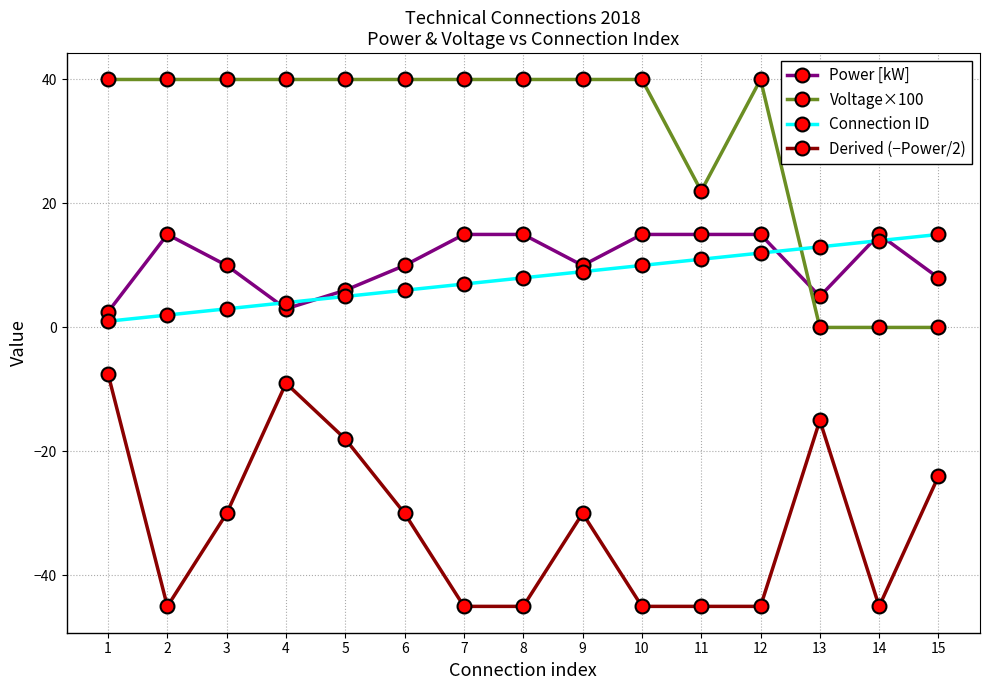

True or false: Derived (−Power/2) and Power [kW] intersect in this chart.

False